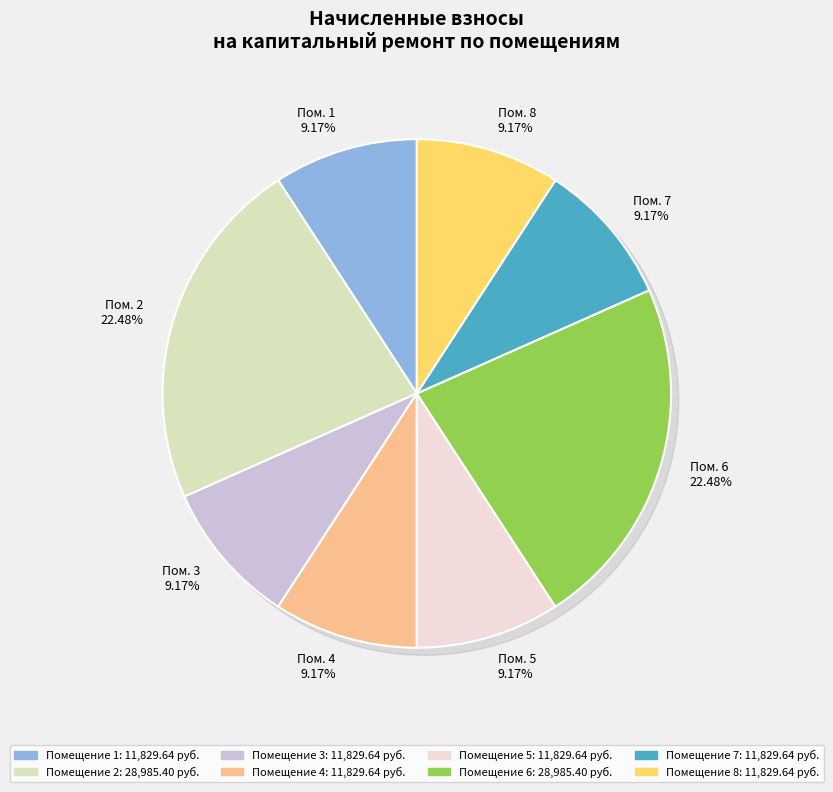

The 1 slice represents 9% of the pie. True or false?

True